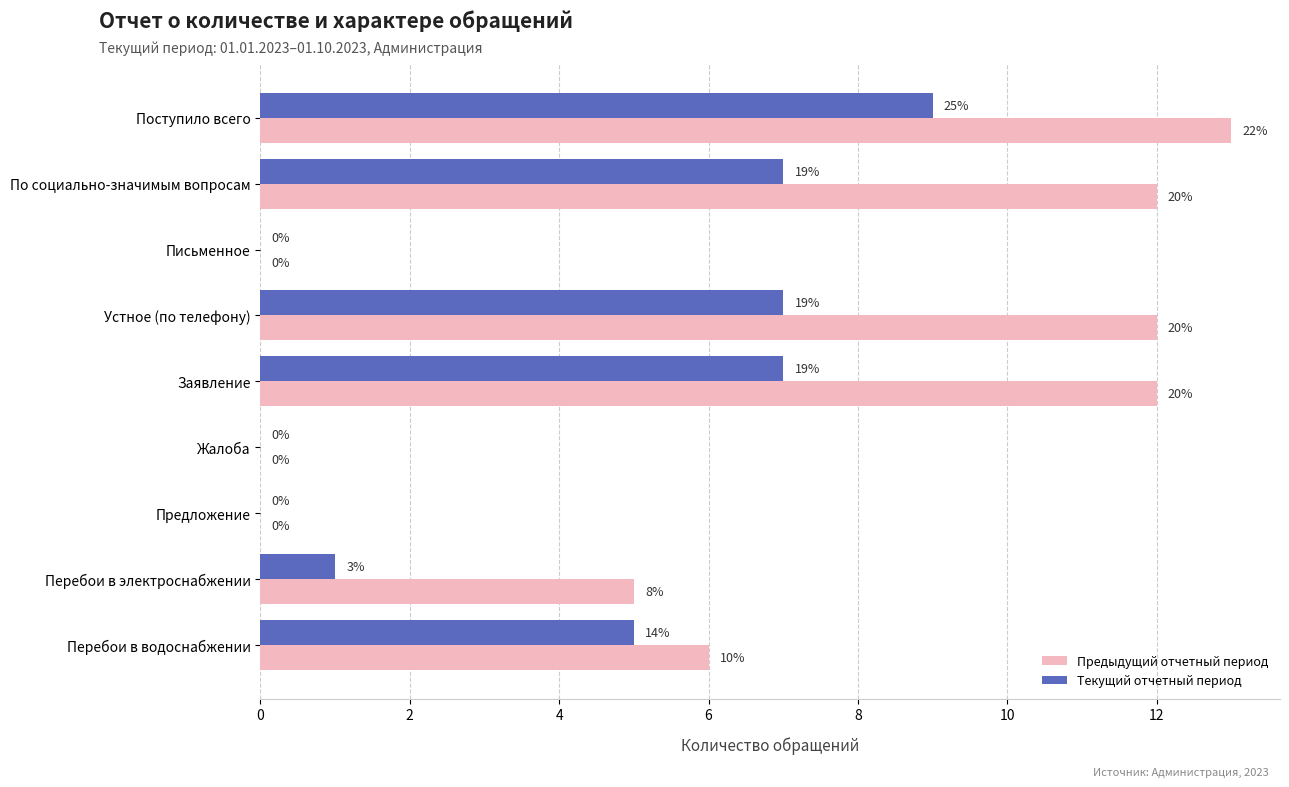

What are all the series names shown in the legend?

Предыдущий отчетный период, Текущий отчетный период